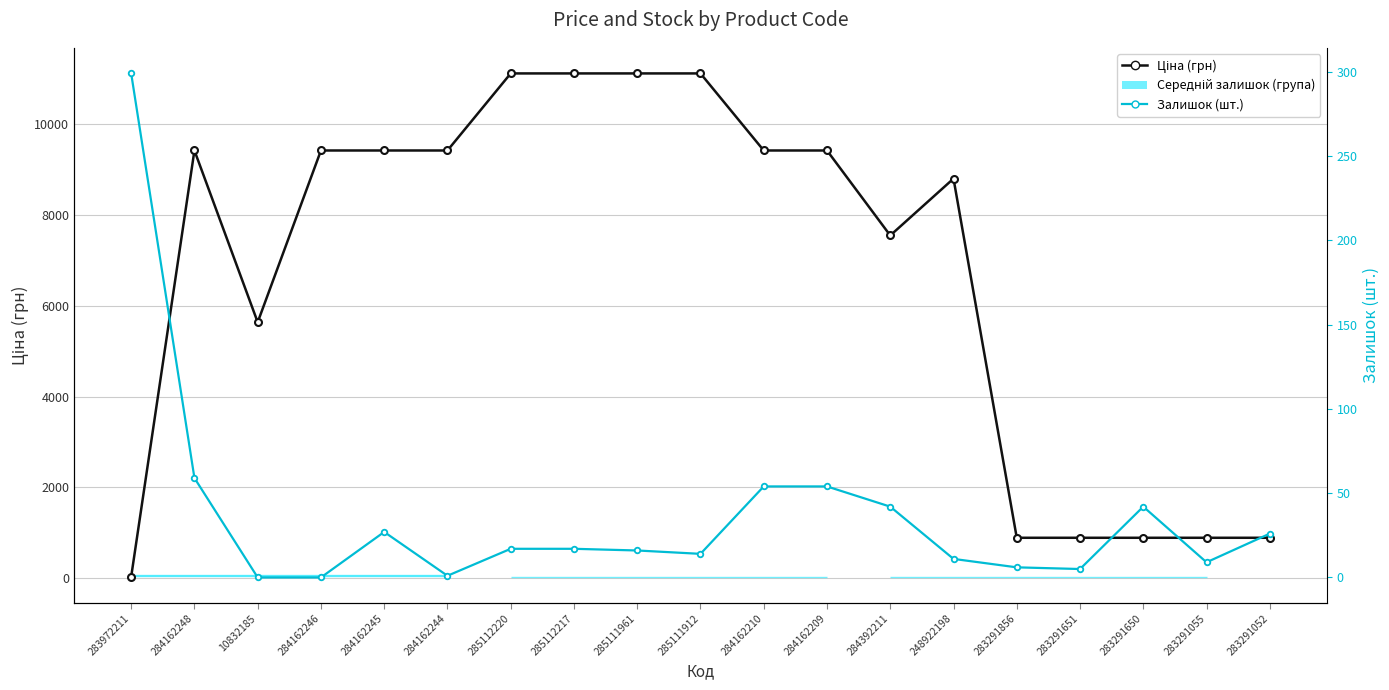

Reading left to right, list all the values displayed in this chart.

Ціна (грн): 32.0	9416.9	5636.0	9416.9	9416.9	9416.9	11113.6	11113.6	11113.6	11113.6	9416.9	9416.9	7545.9	8797.6	889.9	889.9	889.9	889.9	889.9
Залишок (шт.): 299.0	59.0	0.0	0.0	27.0	1.0	17.0	17.0	16.0	14.0	54.0	54.0	42.0	11.0	6.0	5.0	42.0	9.0	26.0